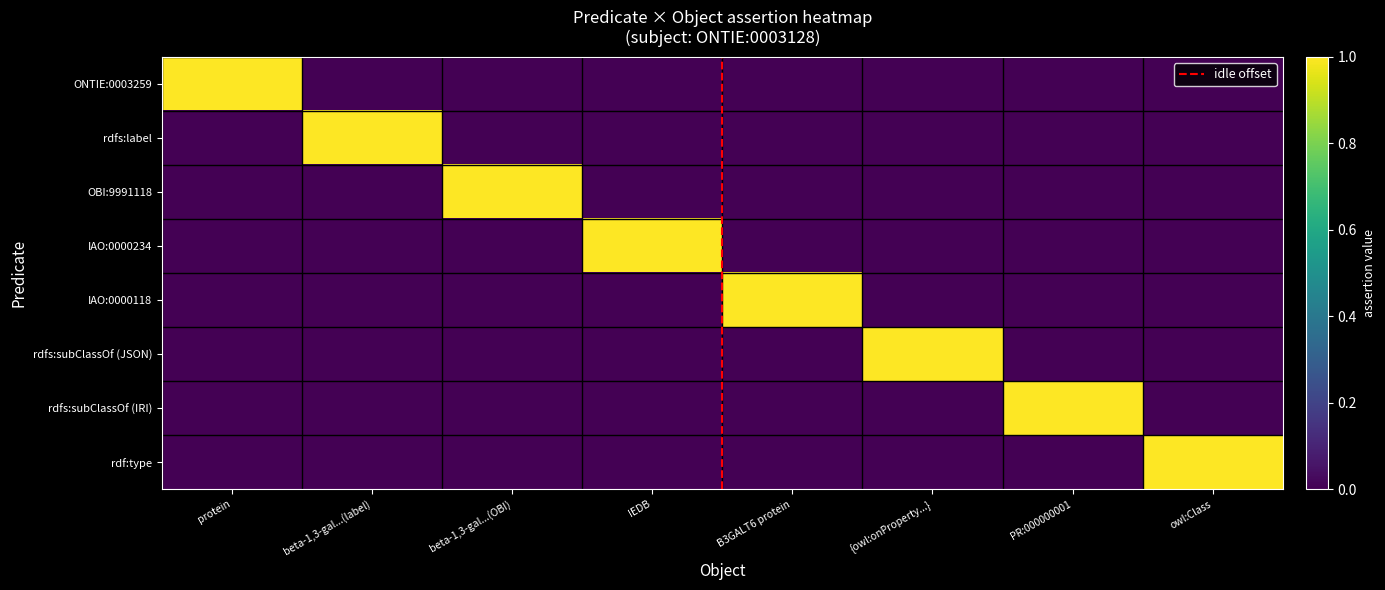

How many rdf:type values are between 0 and 1?

8